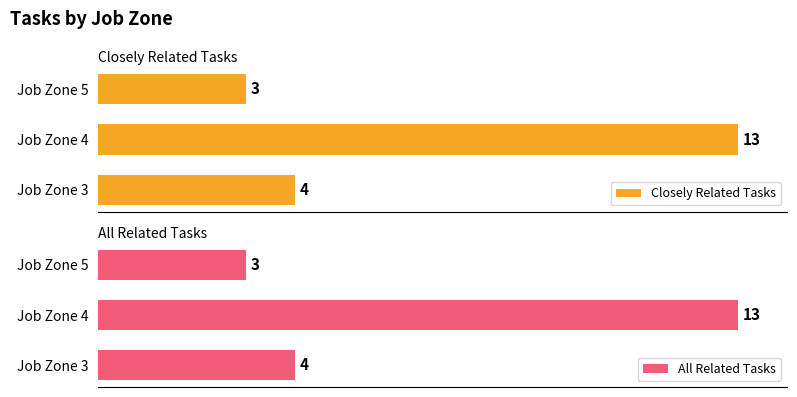

Rank the categories by Closely Related Tasks value from lowest to highest.

Job Zone 5, Job Zone 3, Job Zone 4